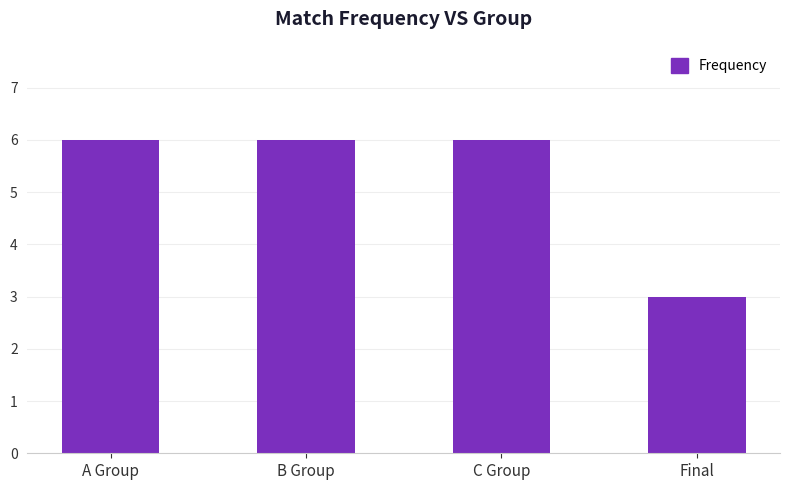

What is the value of the 4th bar from the left?

3